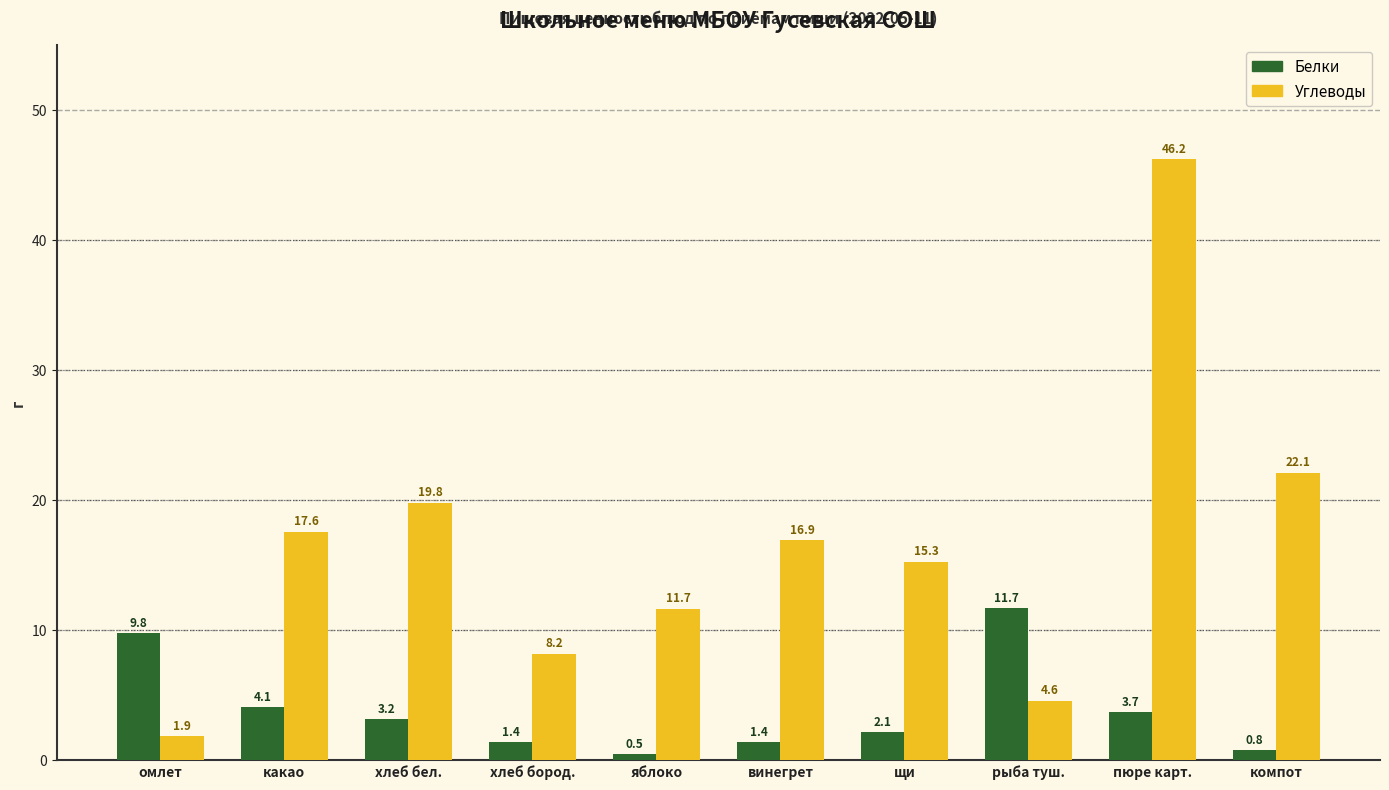

List the series in order of their peak value, highest first.

Углеводы, Белки